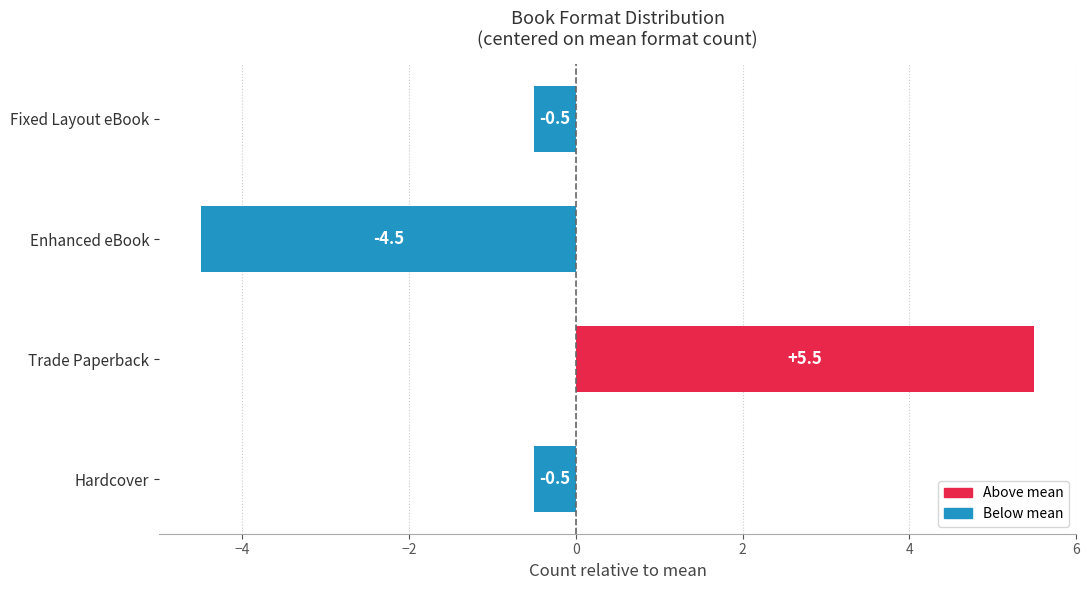

True or false: the data shows 3.6 at Trade Paperback.

False